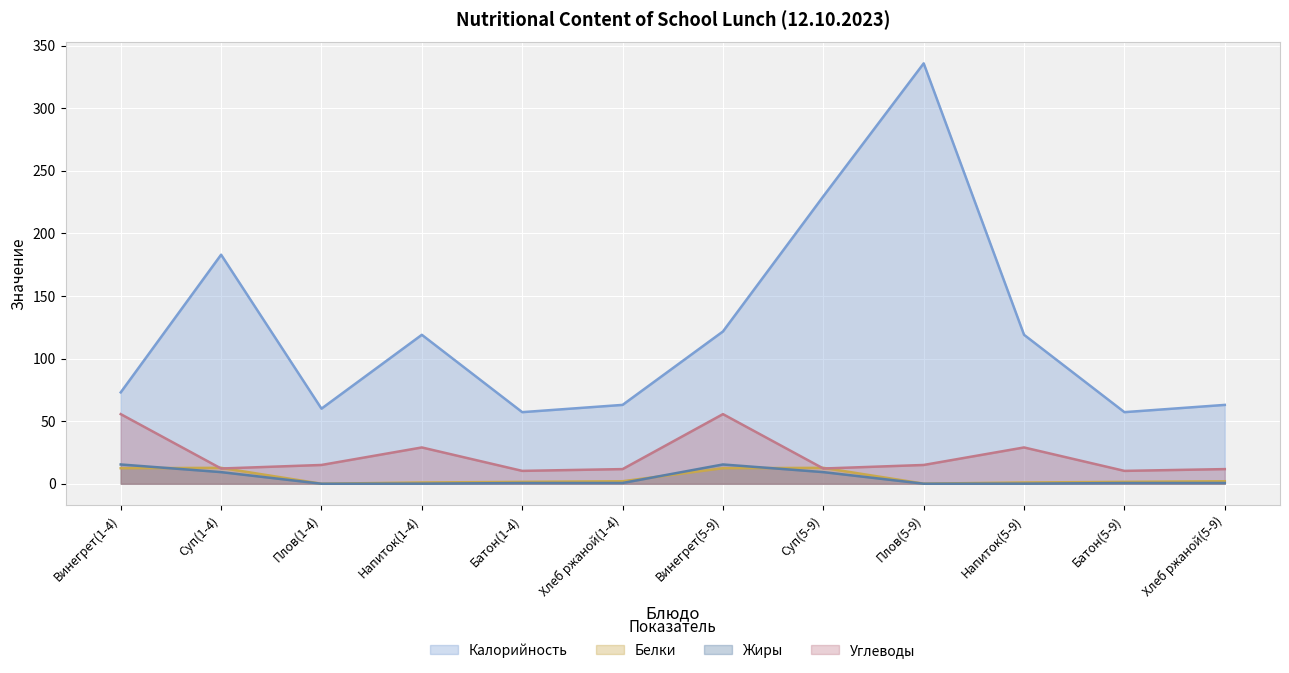

At Суп(5-9), list the series in order from largest to smallest.

Калорийность, Белки, Углеводы, Жиры